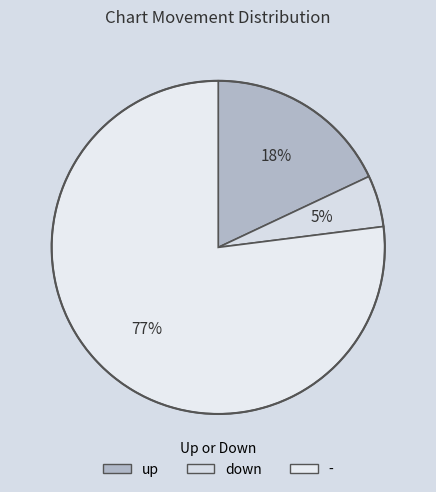

How many segments does this pie chart have?

3